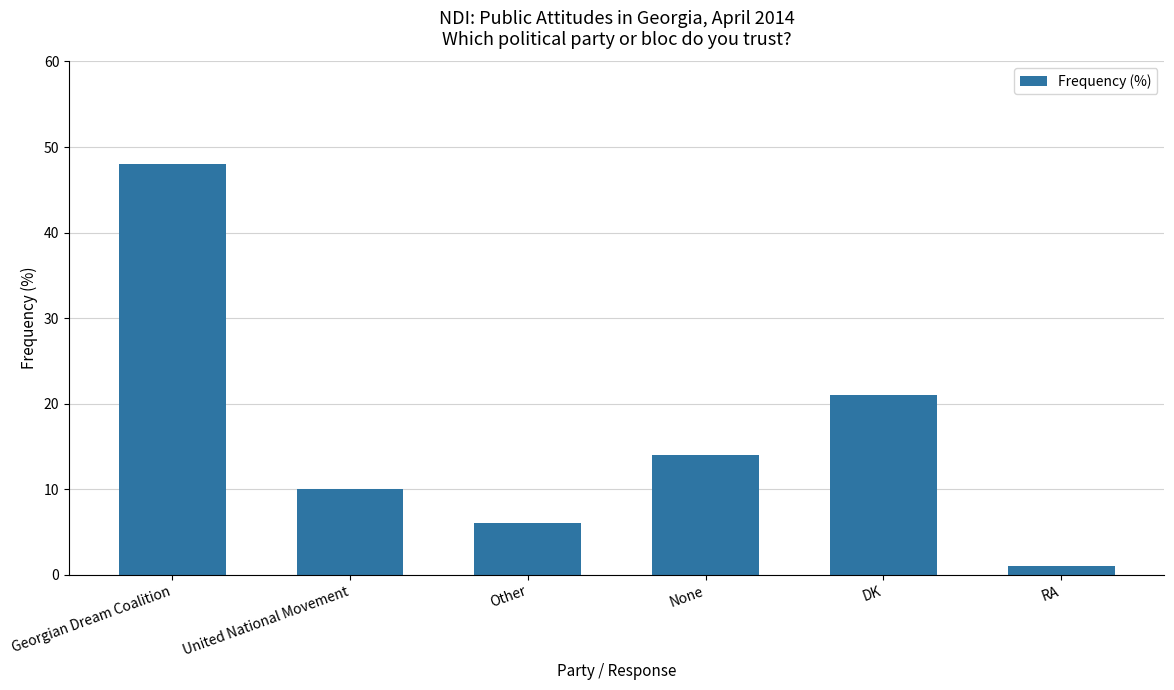

What is the smallest value displayed?

1